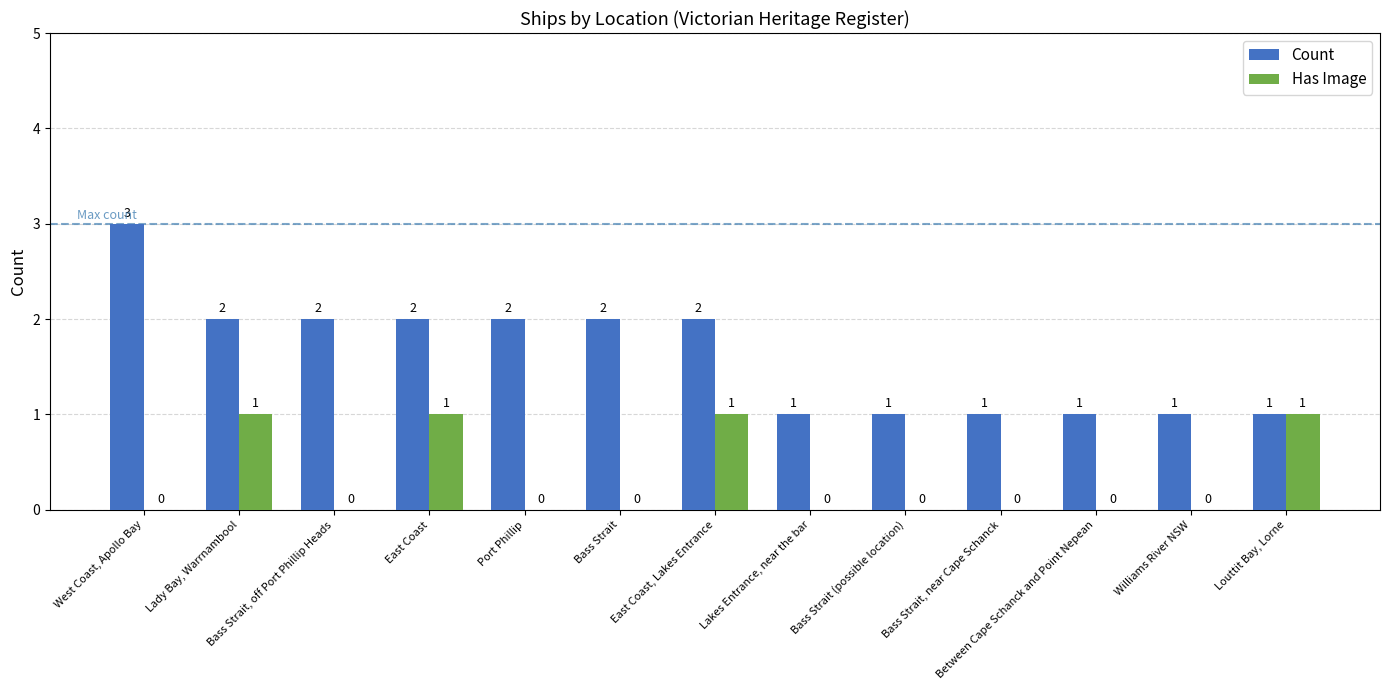

What is the sum of all Count values?

21